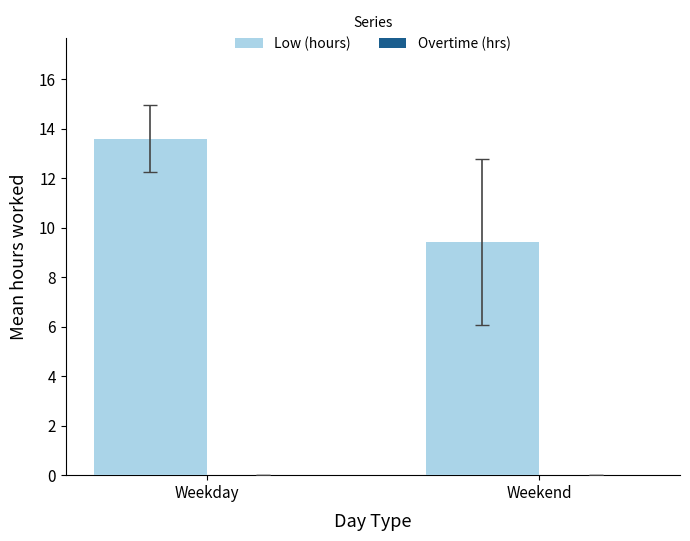

Count the number of data series in this chart.

1